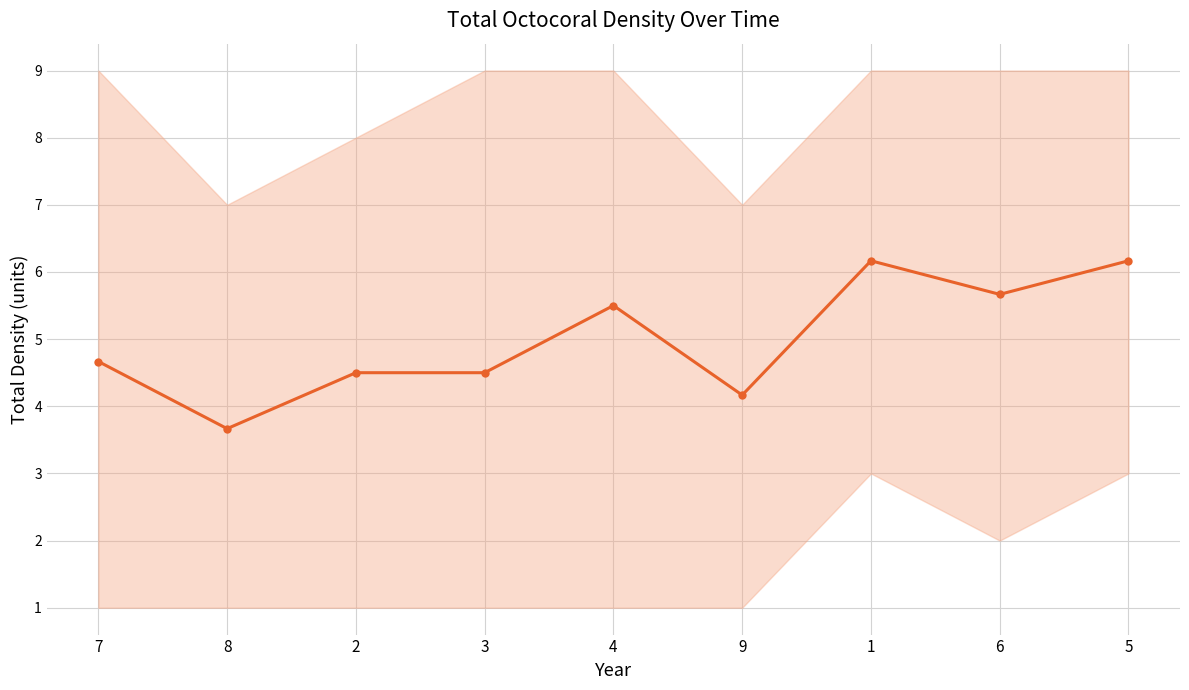

What is the label of the 1st point from the right?

5